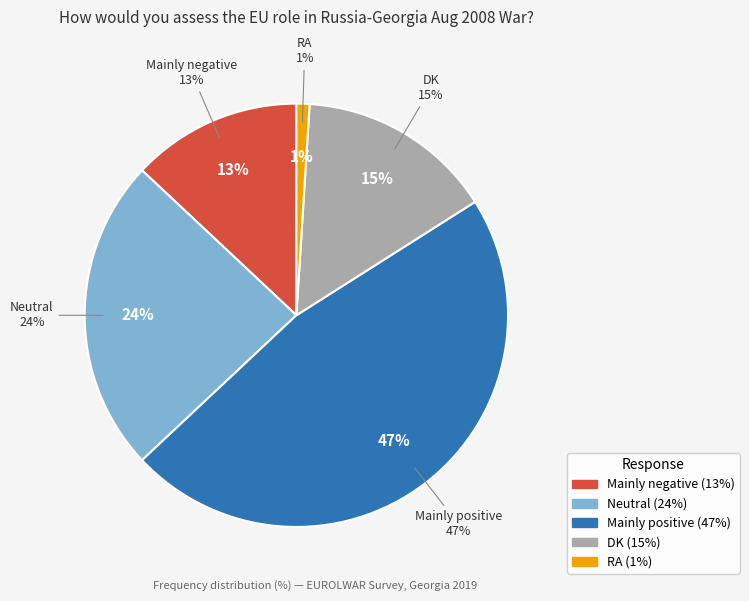

To the nearest percent, what portion does Mainly positive represent?

47%